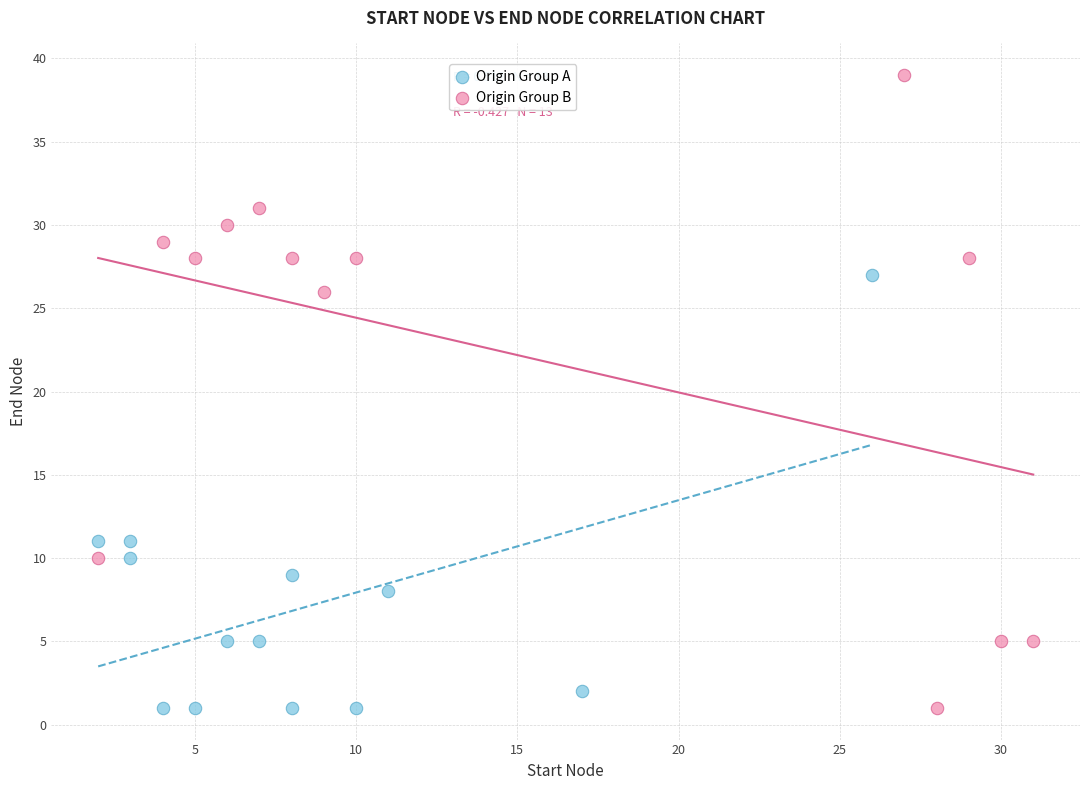

Which series reaches the maximum Y coordinate?

Origin Group B